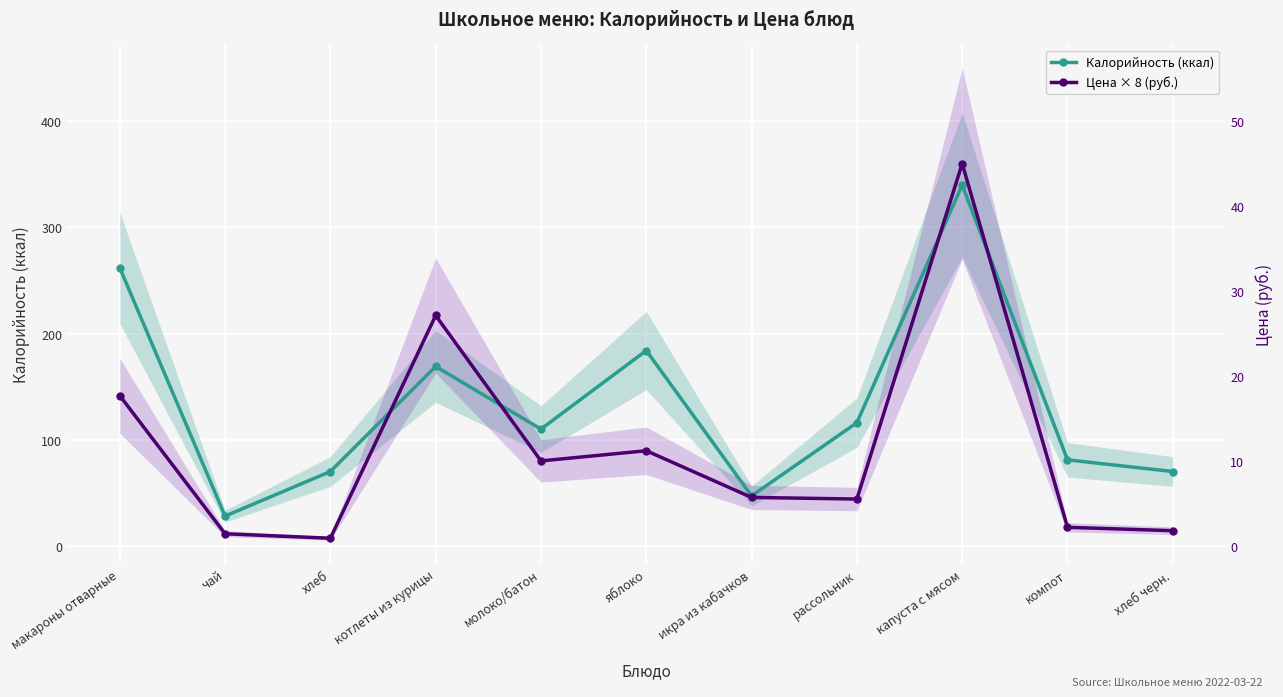

Which series ends up on top after the final intersection of Цена × 8 (руб.) and Калорийность (ккал)?

Калорийность (ккал)